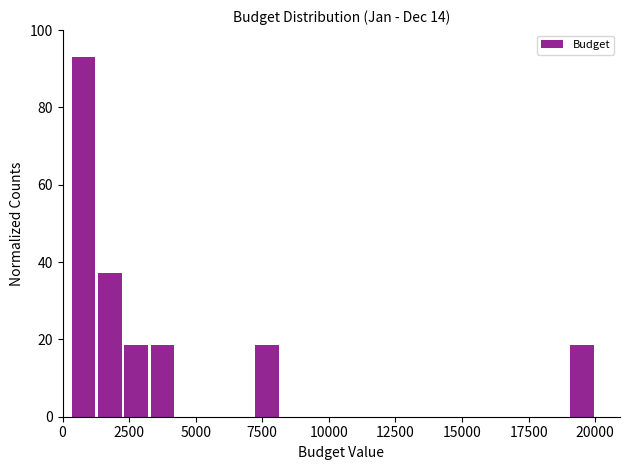

Around what value on the x-axis is the tallest bar? Give the approximate position of its centre, as read against the axis.

1000